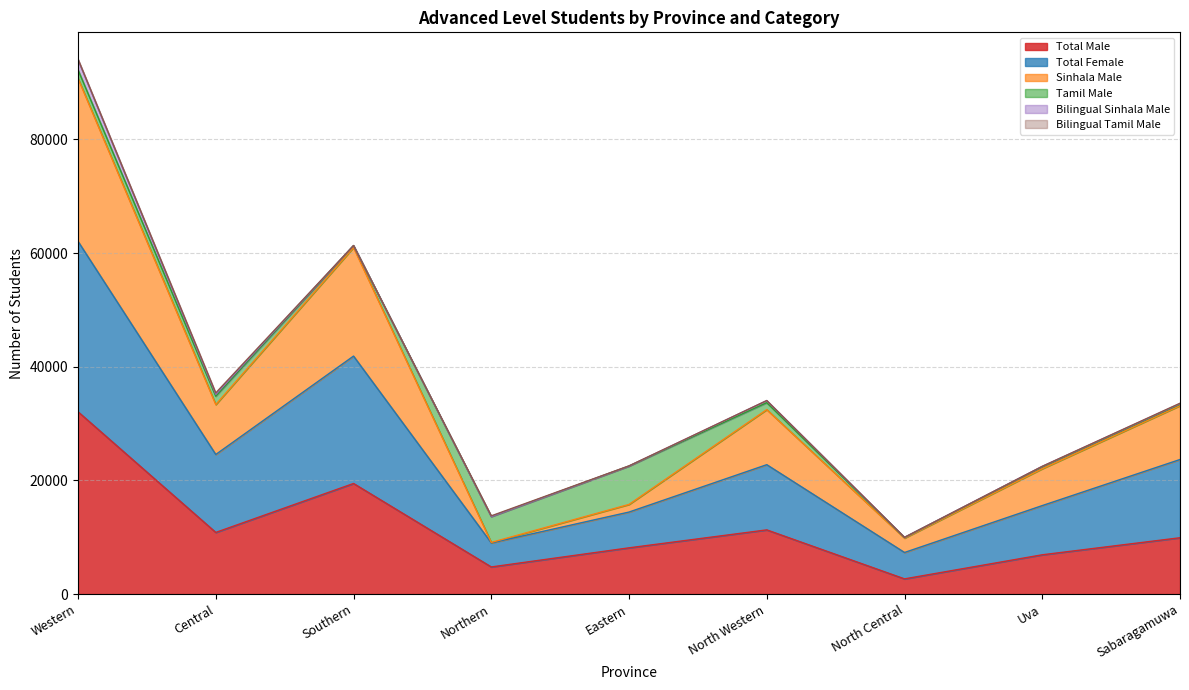

True or false: Total Male has a value of 5438 at Southern.

False